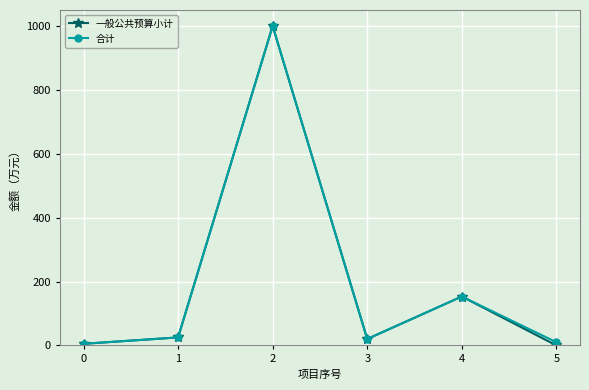

Which series has the widest spread of values?

一般公共预算小计